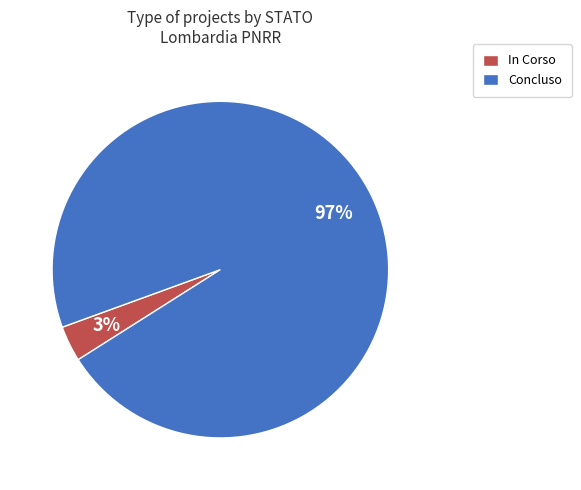

Count the number of slices in the pie.

2